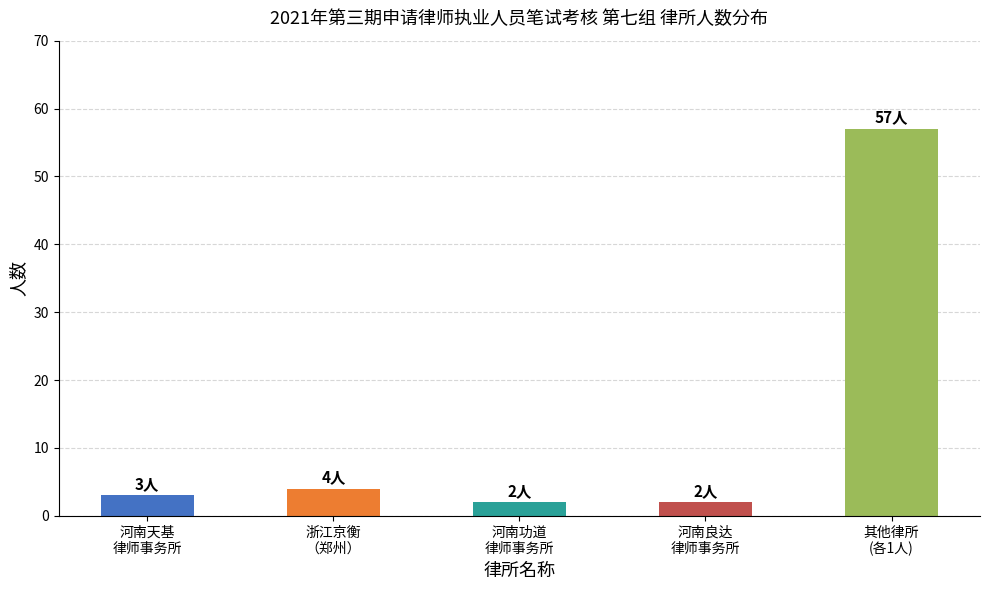

What is the value of the 1st bar from the left?

3